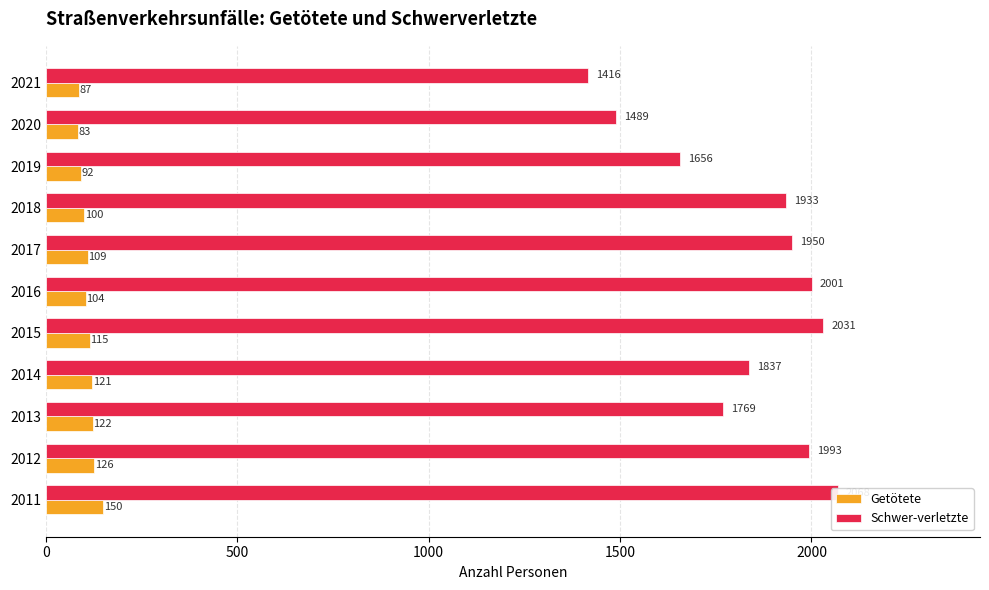

Between 0 and 6, which series saw the biggest shift?

Schwer-verletzte